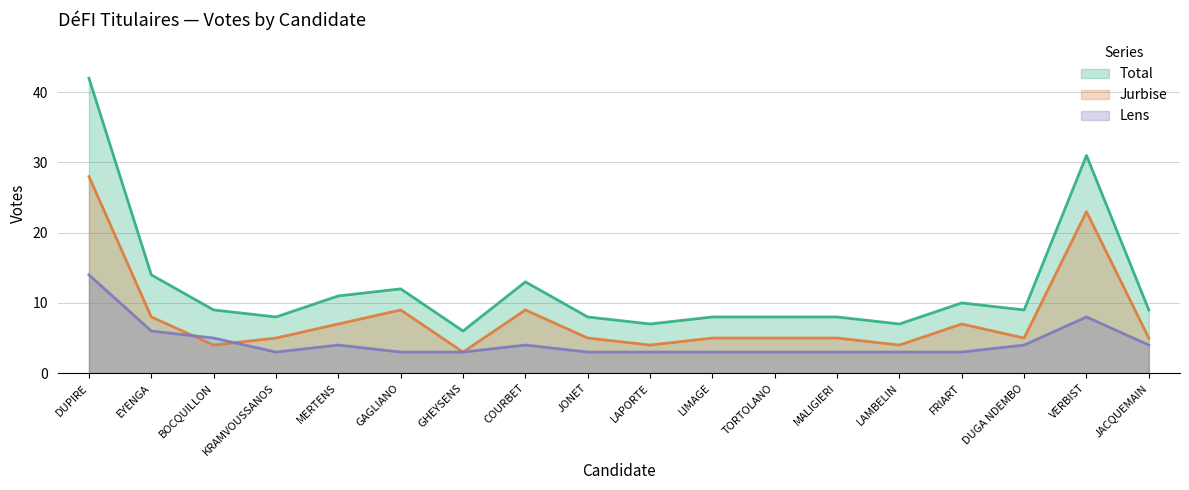

Which category has the lowest value across all series?

GHEYSENS